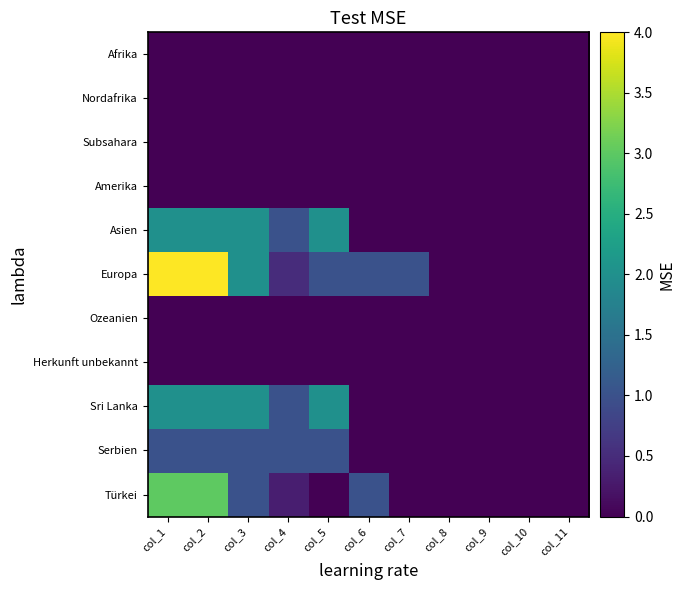

At col_8, list the series in order from largest to smallest.

Afrika, Nordafrika, Subsahara, Amerika, Asien, Europa, Ozeanien, Herkunft unbekannt, Sri Lanka, Serbien, Türkei